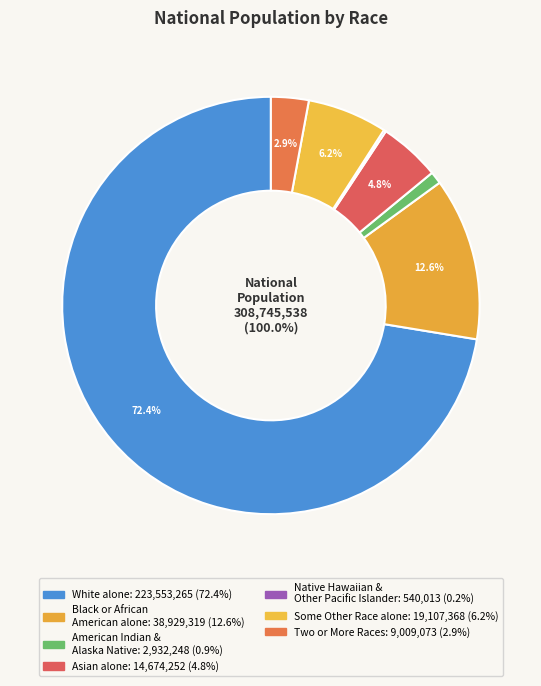

To the nearest percent, what is the difference between the American Indian and Alaska Native and White alone slice percentages?

71%